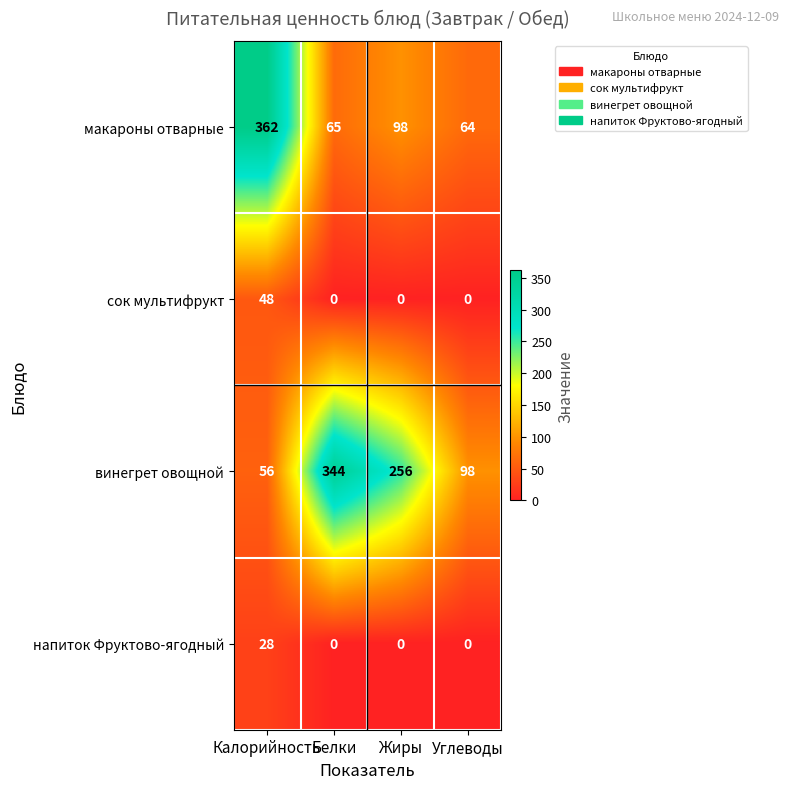

At how many categories does at least one series exceed 319?

2